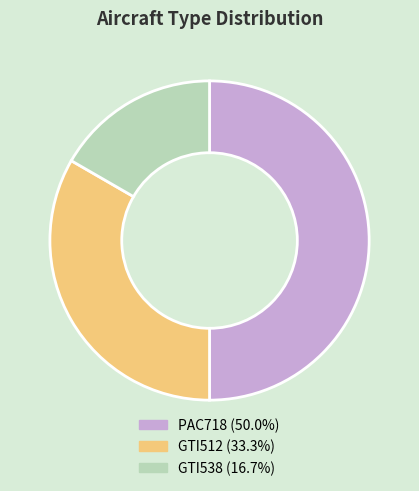

Which category has the smallest portion of the pie?

GTI538